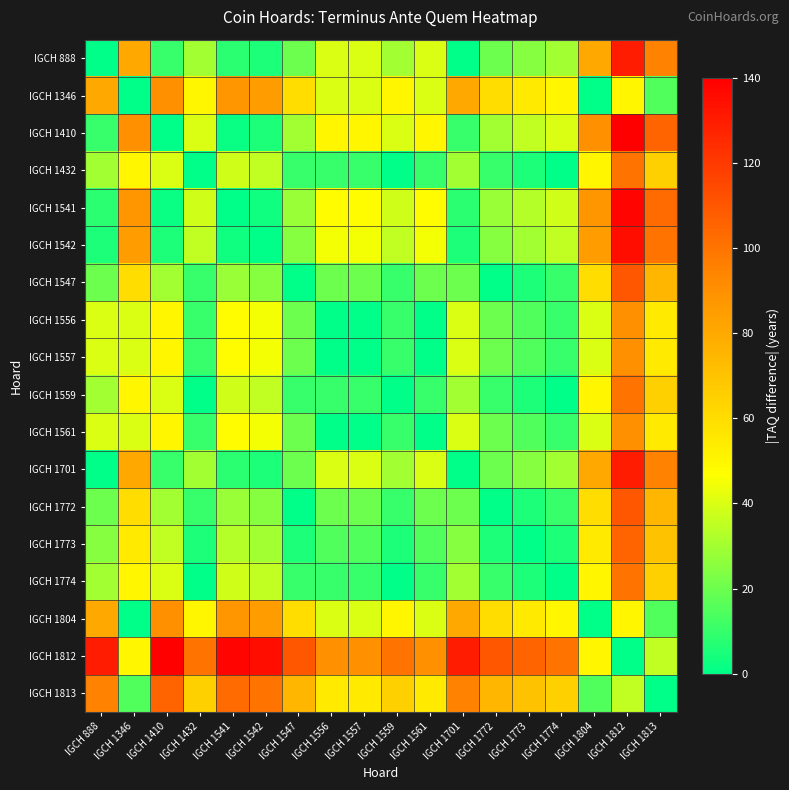

At which category is the sum across all series the highest?

IGCH 1812